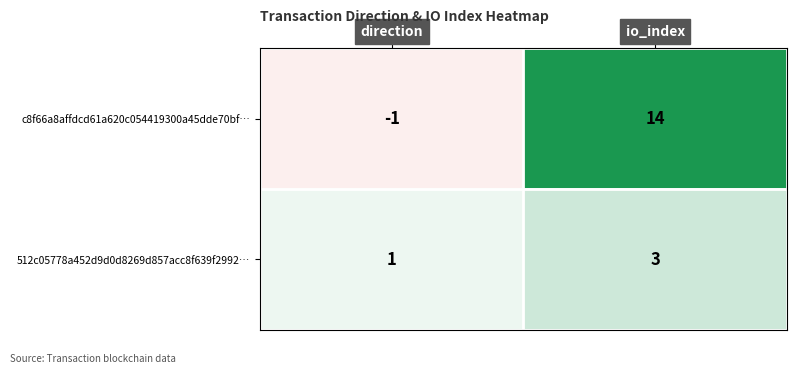

Between direction and io_index, which series saw the biggest shift?

c8f66a8affdcd61a620c054419300a45dde70bf…